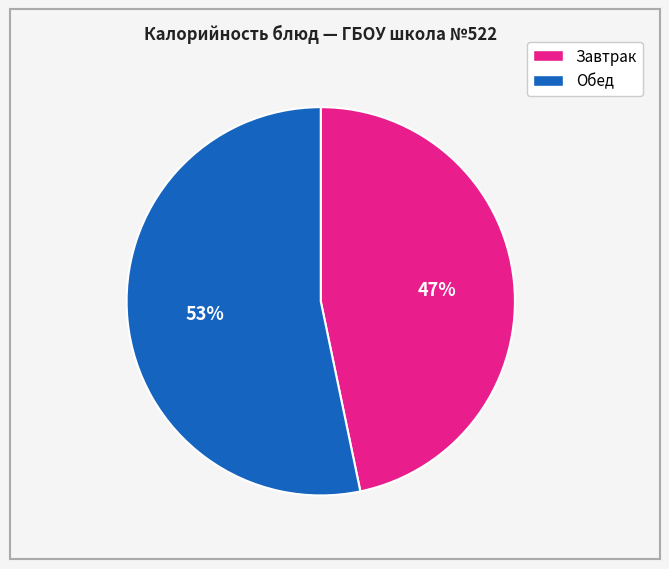

Is there any slice that represents more than half of the pie?

Yes